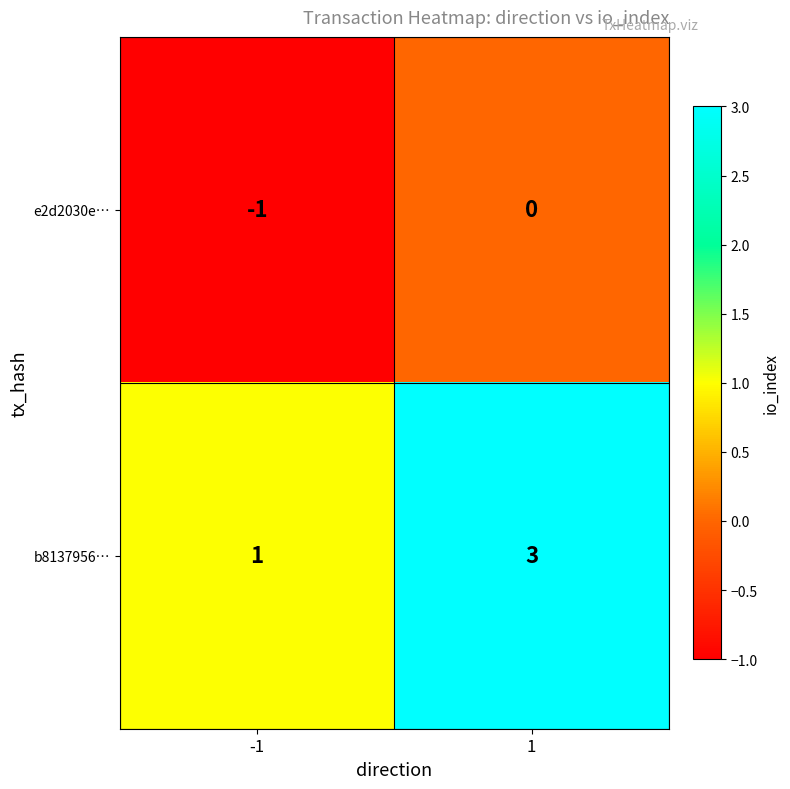

How many distinct data groups are displayed?

2